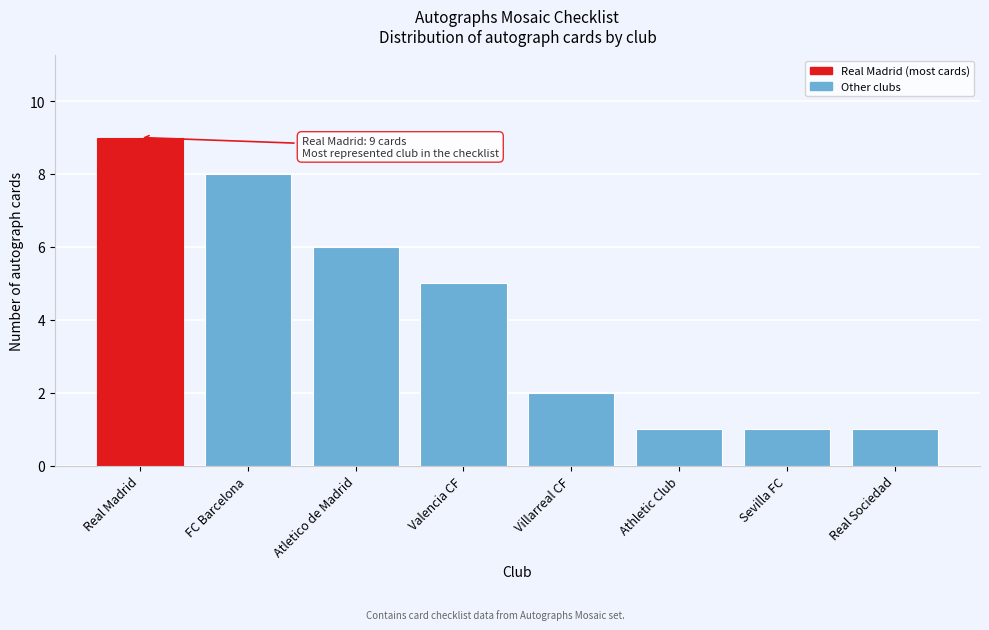

Reading left to right, what are all the values shown in this chart?

9	8	6	5	2	1	1	1